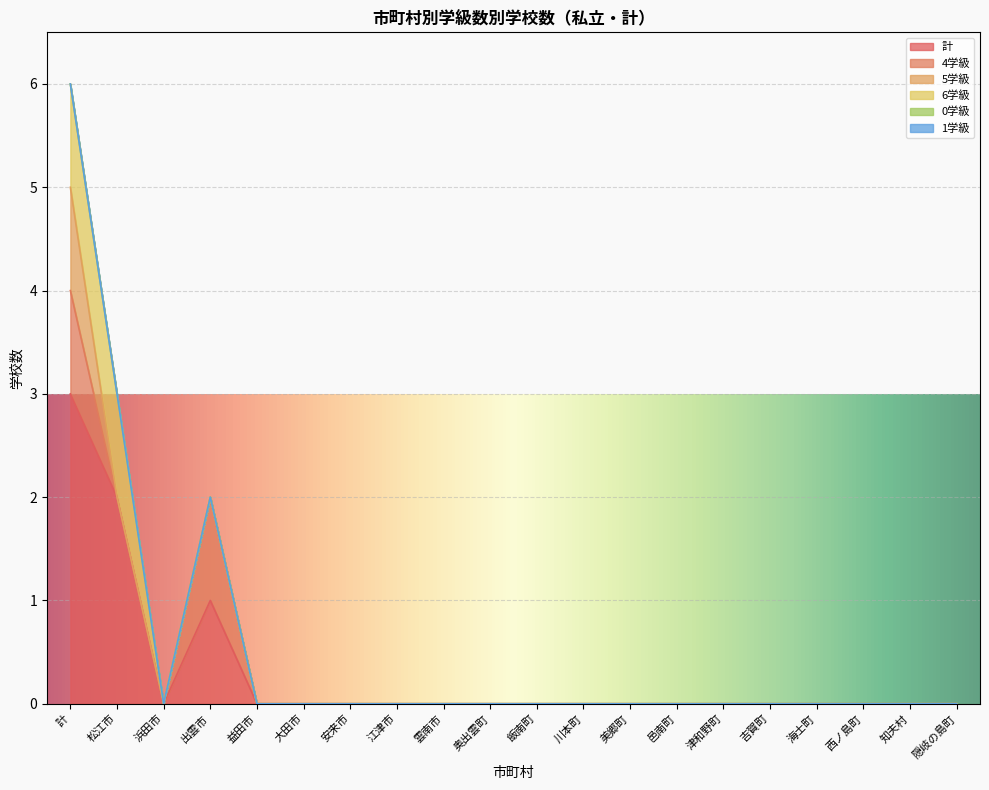

What is the label of the 6th point from the right?

津和野町